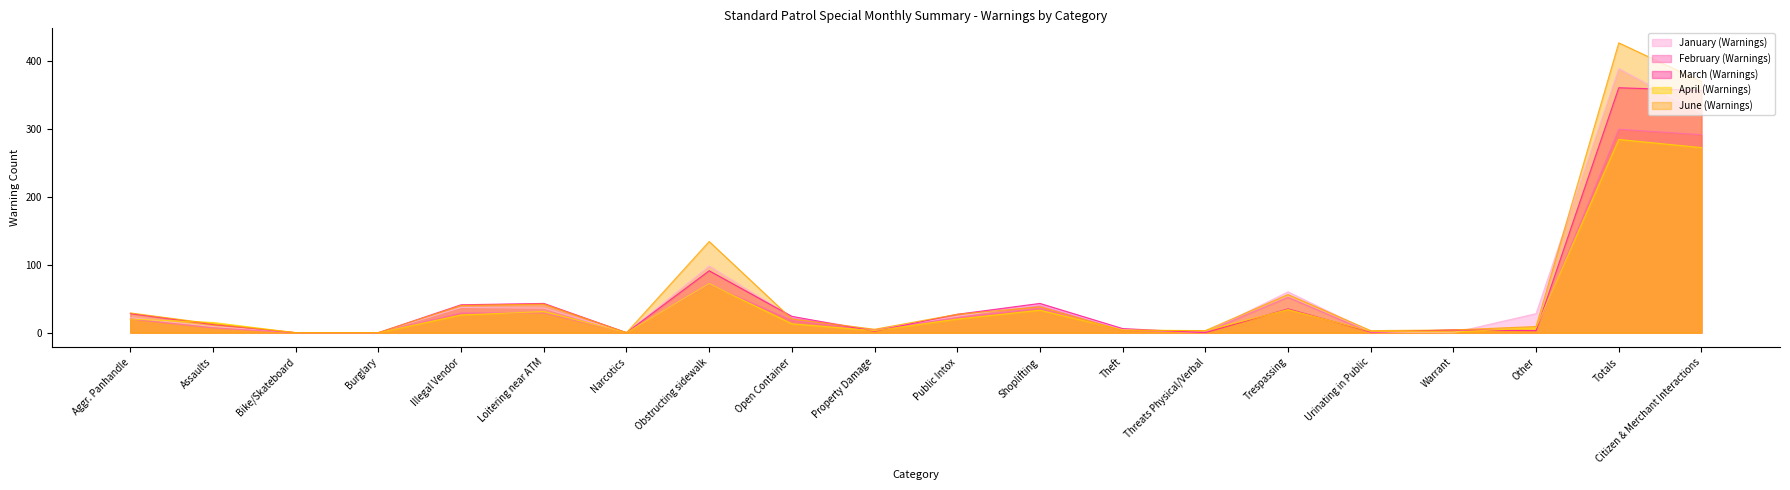

Which category has the lowest value in the June (Warnings) series?

Bike/Skateboard